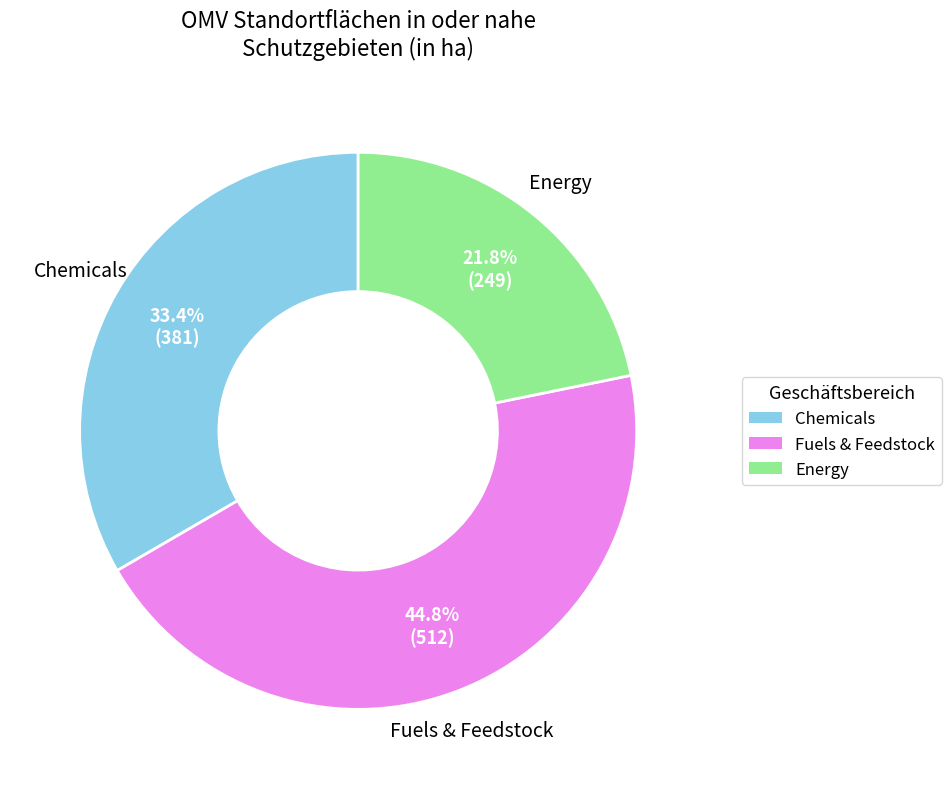

What percentage is the Energy slice, to the nearest percent?

22%